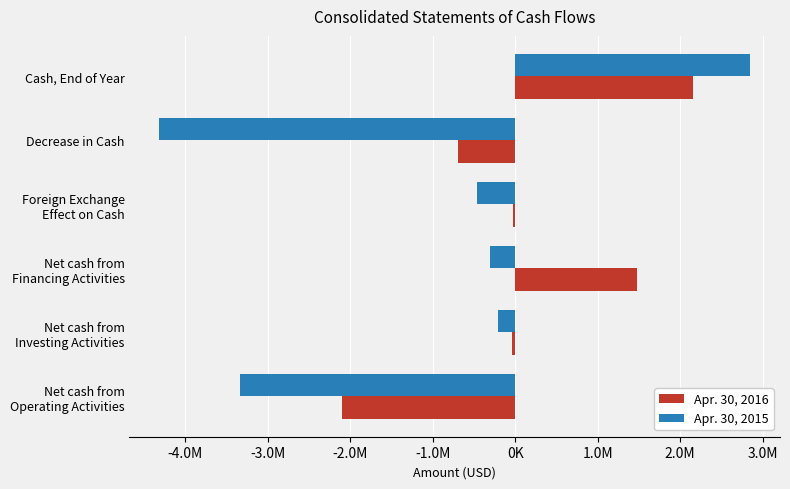

What are all the series names shown in the legend?

Apr. 30, 2016, Apr. 30, 2015